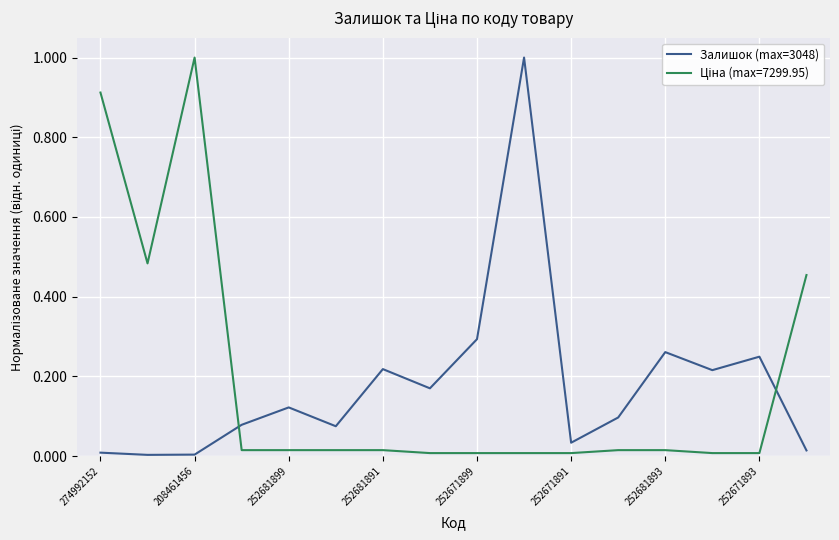

What is the maximum value for Залишок (max=3048)?

1.0